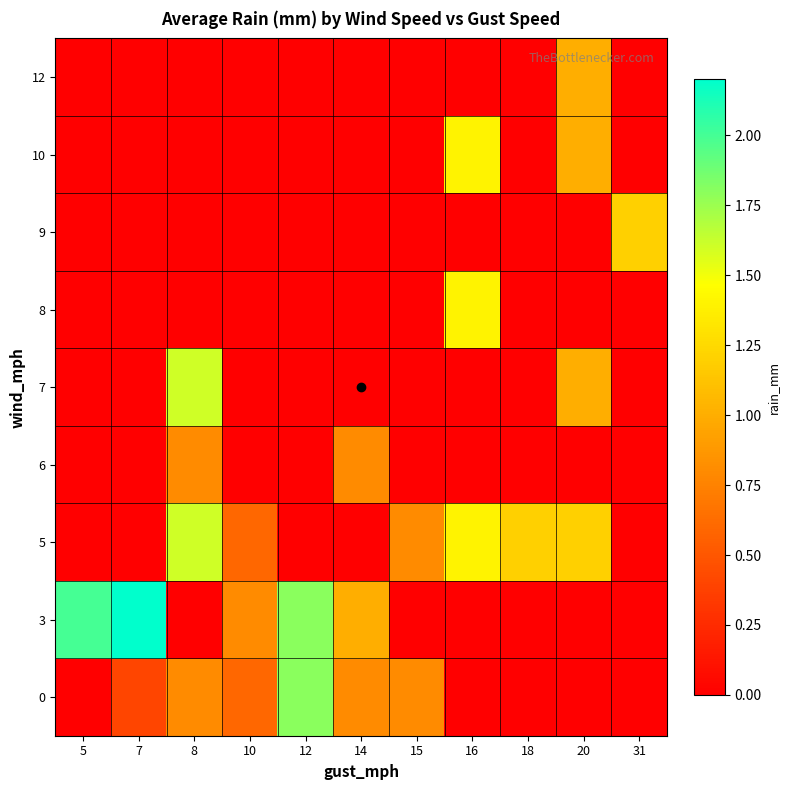

What is the difference between the highest and lowest values at 18?

1.2